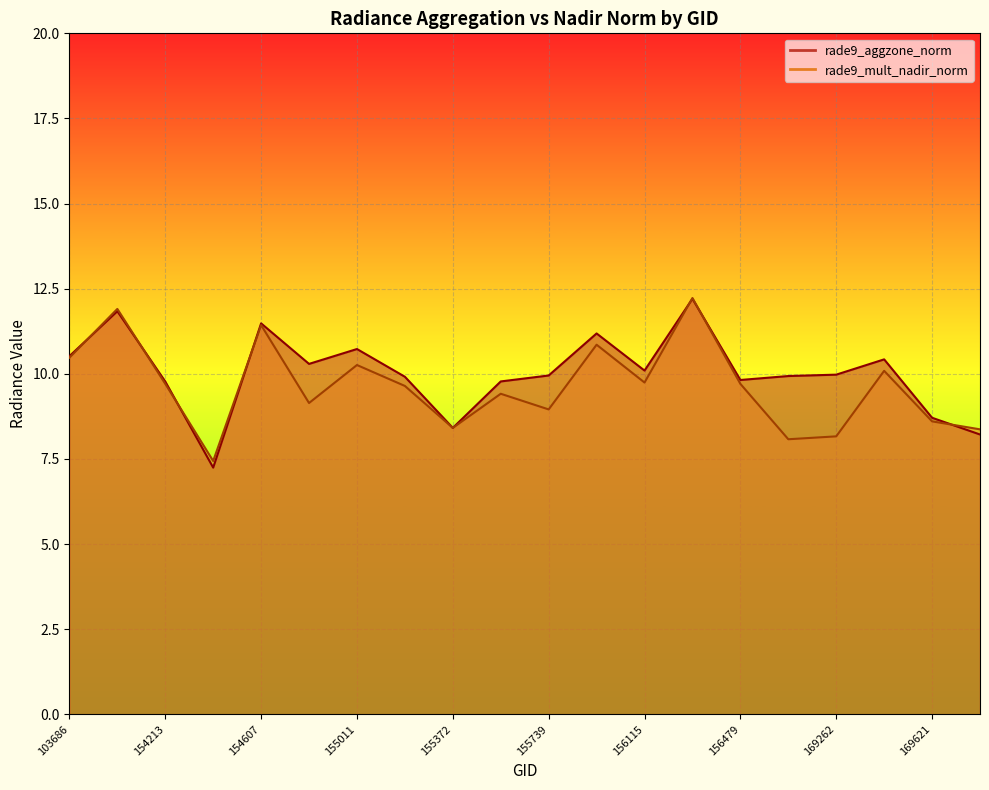

What is the difference between the maximum and second lowest values in the rade9_aggzone_norm series?

4.0